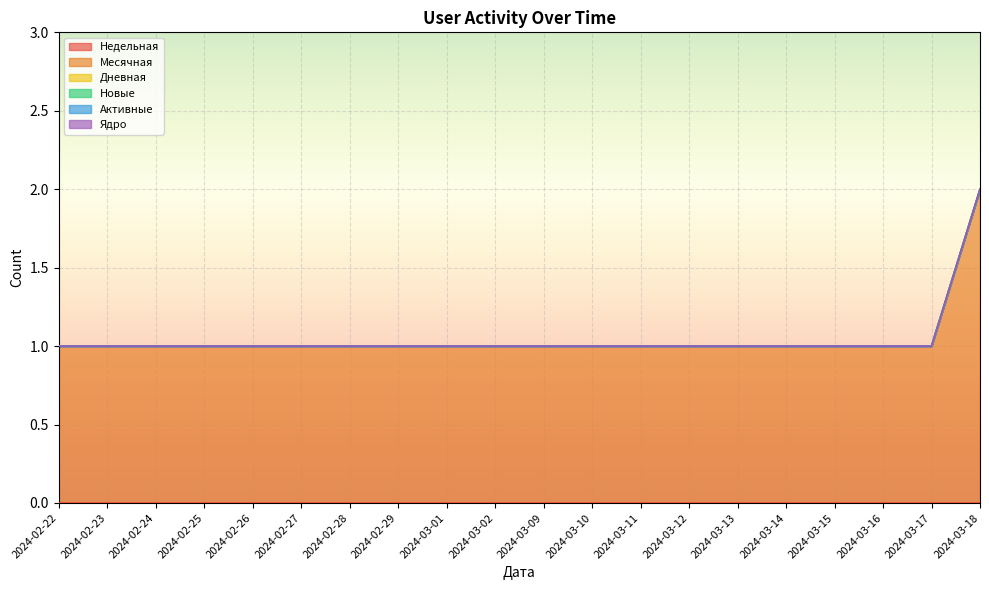

What is the total value across all series at 2024-02-22?

1